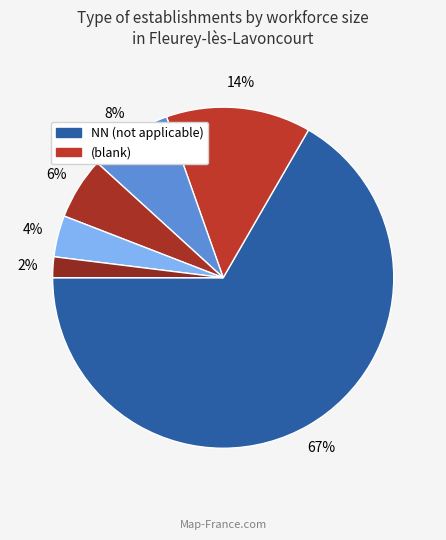

Rank the categories by value from lowest to highest.

04, 02, 03, 01, , NN